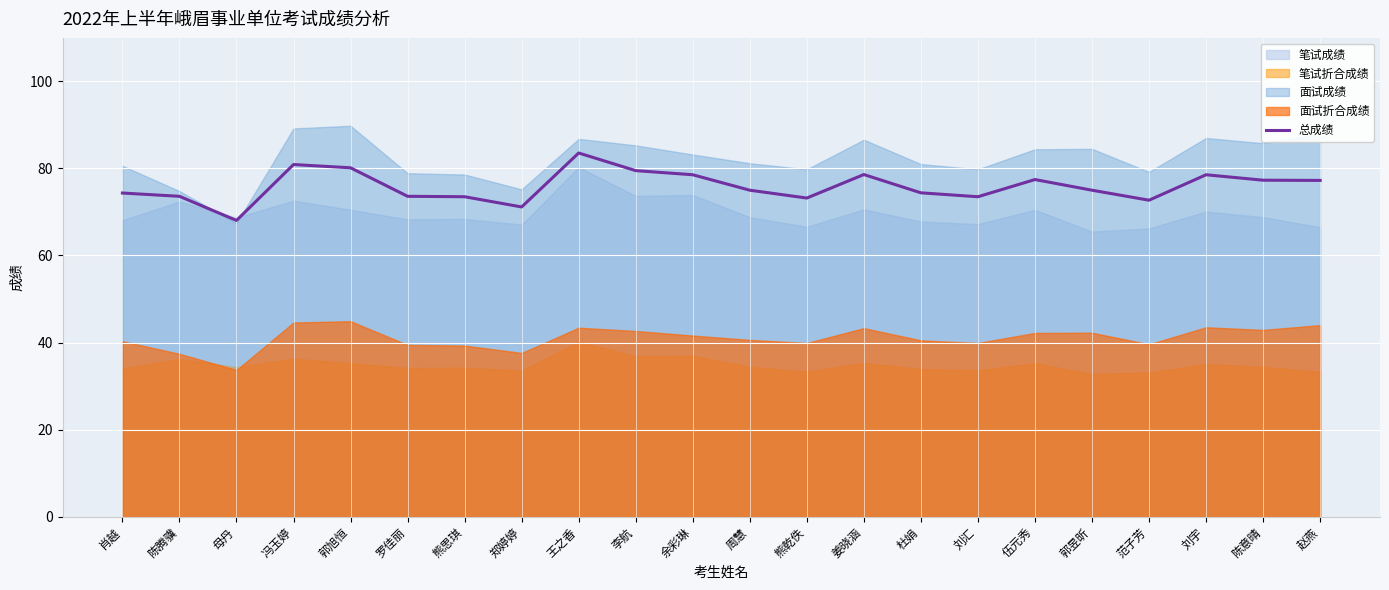

What is the ratio of the value at 杜娟 to the value at 范子芳?

1.0